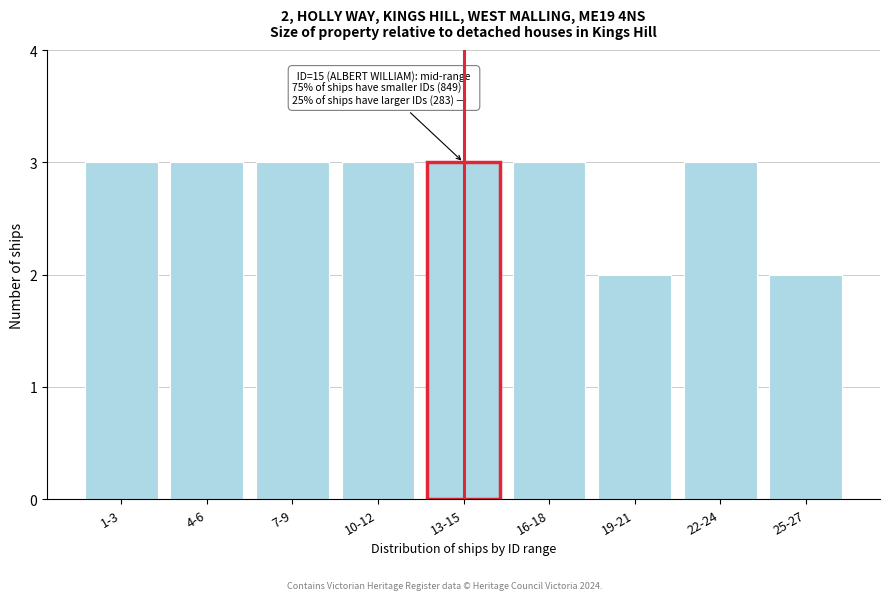

Reading left to right, list all the values displayed in this chart.

3	3	3	3	3	3	2	3	2